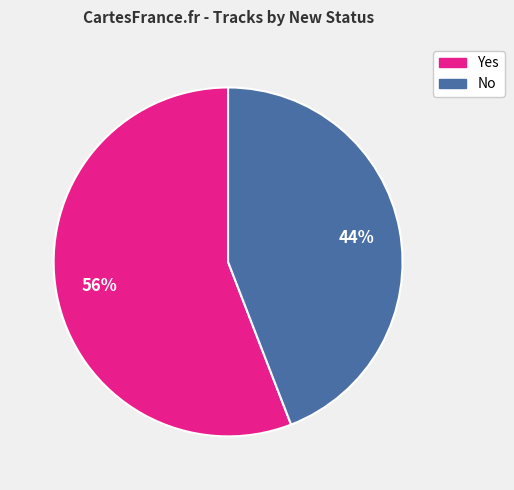

True or false: No accounts for 36% of the total.

False